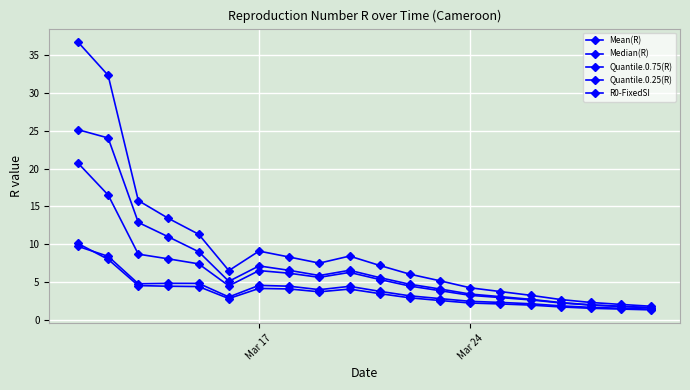

In Median(R), how many points are higher than both neighbors (excluding endpoints)?

2